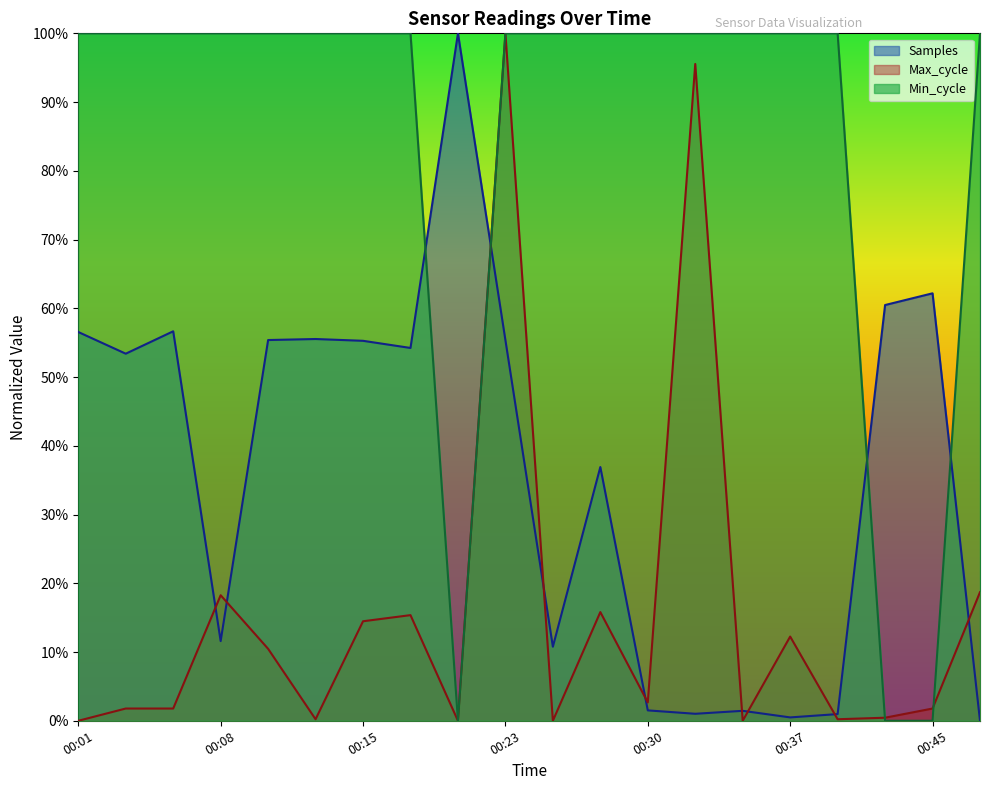

True or false: Samples has more than 1 points higher than both neighbors.

True